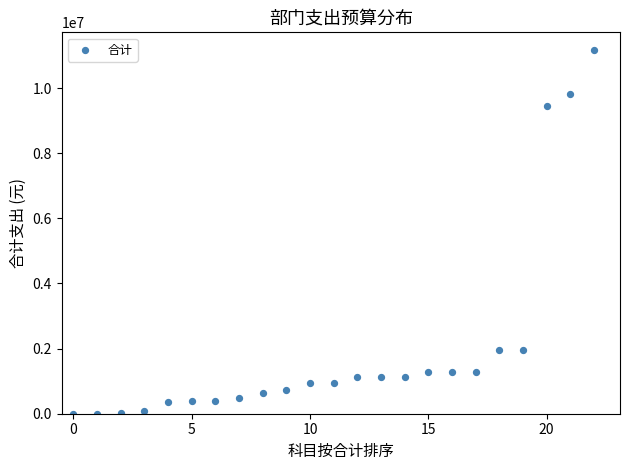

What is the range of Y values (max minus min)?

11151016.7